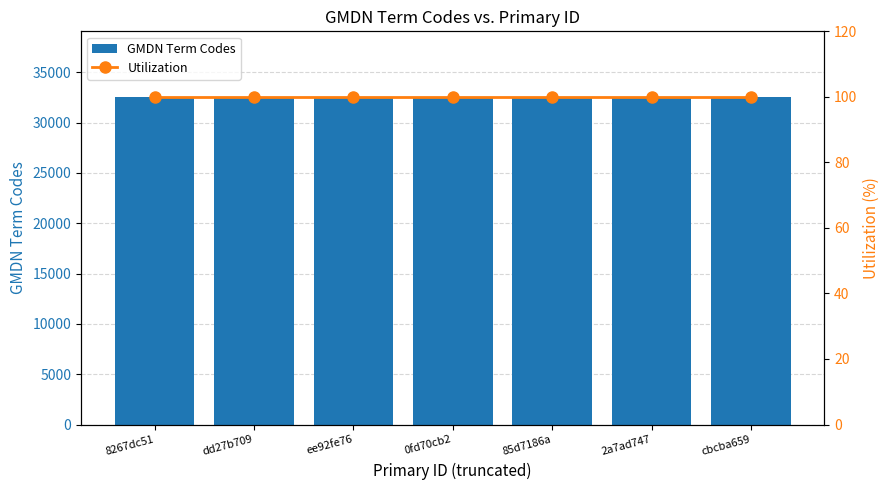

At which label does Utilization reach its minimum?

8267dc51